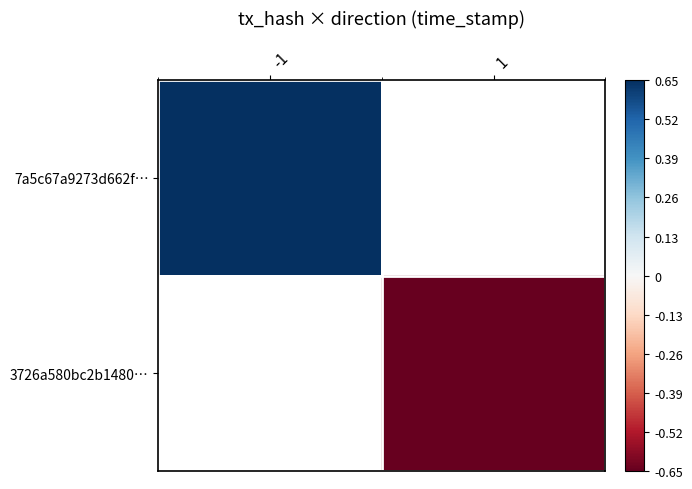

How many distinct data groups are displayed?

2